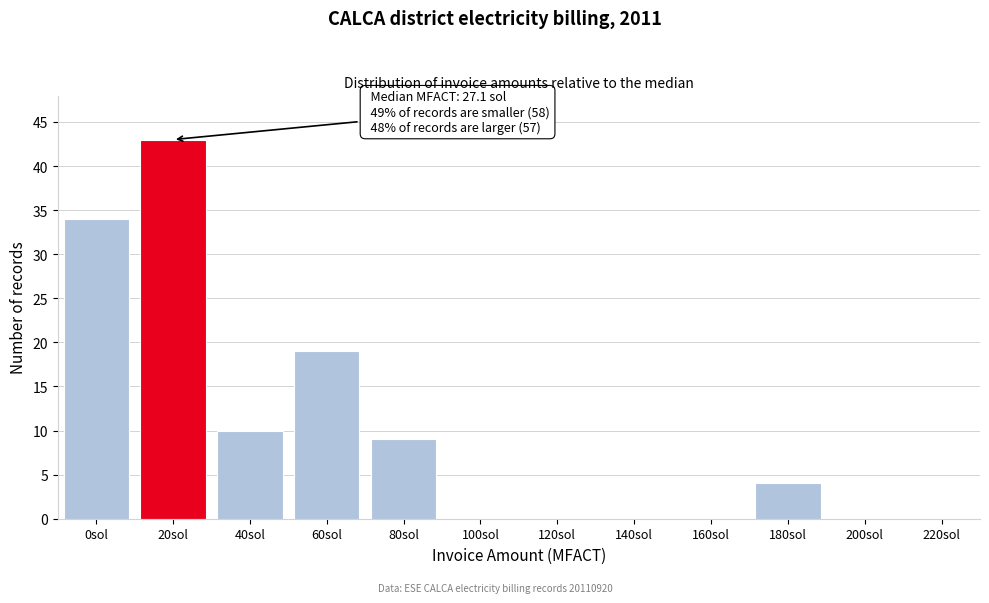

Reading left to right, what are all the values shown in this chart?

0sol=34	20sol=43	40sol=10	60sol=19	80sol=9	100sol=0	120sol=0	140sol=0	160sol=0	180sol=4	200sol=0	220sol=0